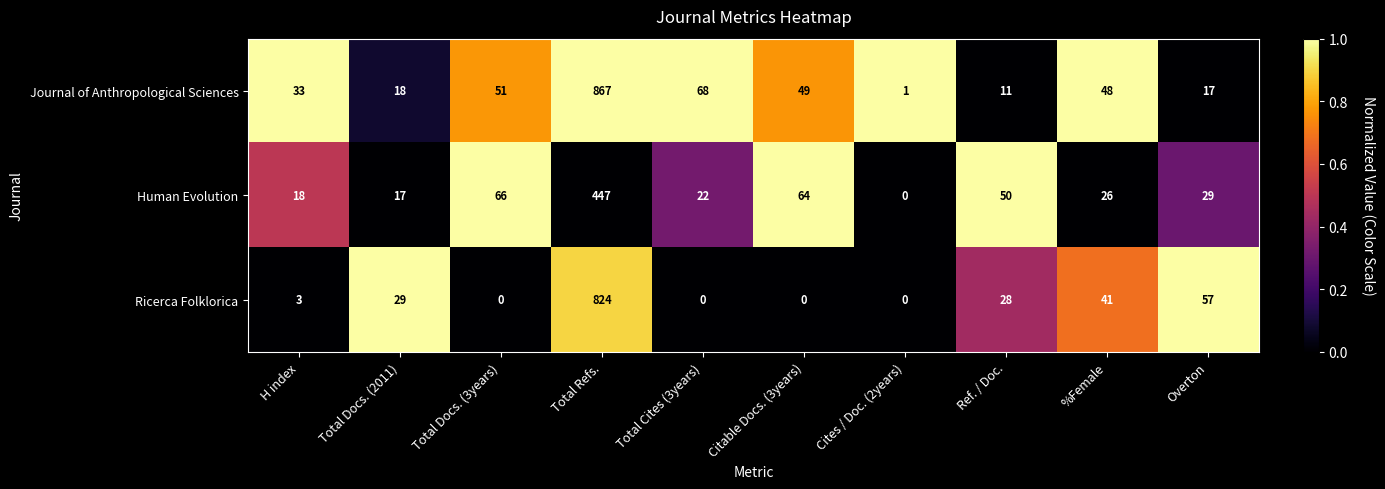

What is the difference between the maximum and minimum values in the Human Evolution series?

447